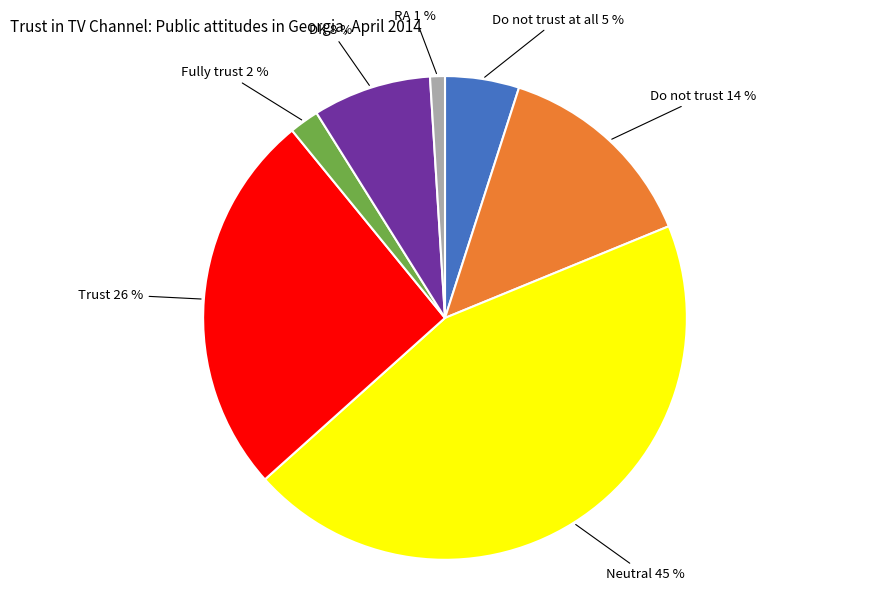

Does any single category account for the majority?

No